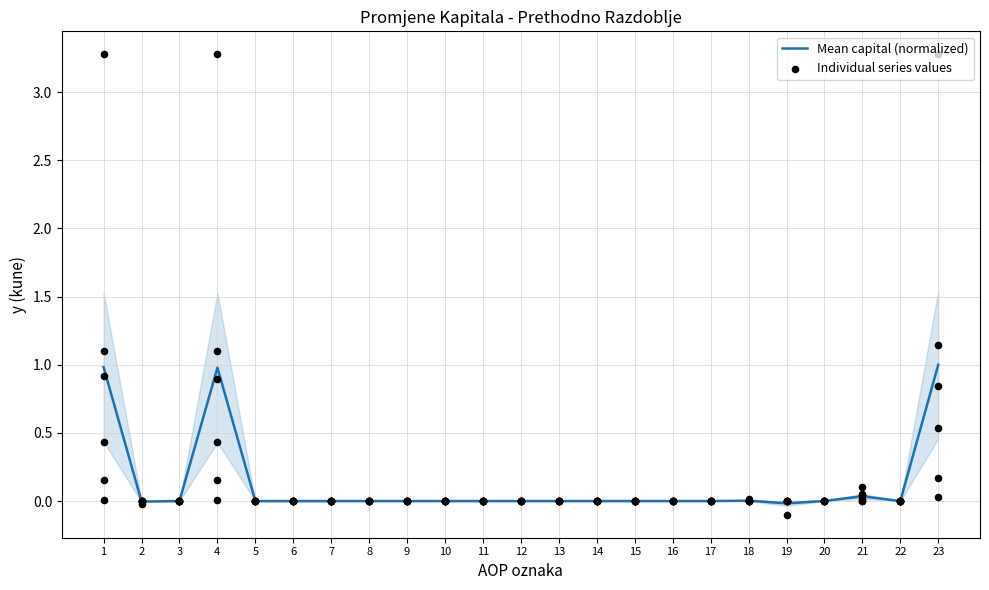

What is the change in value from 2 to 23?

+1.0